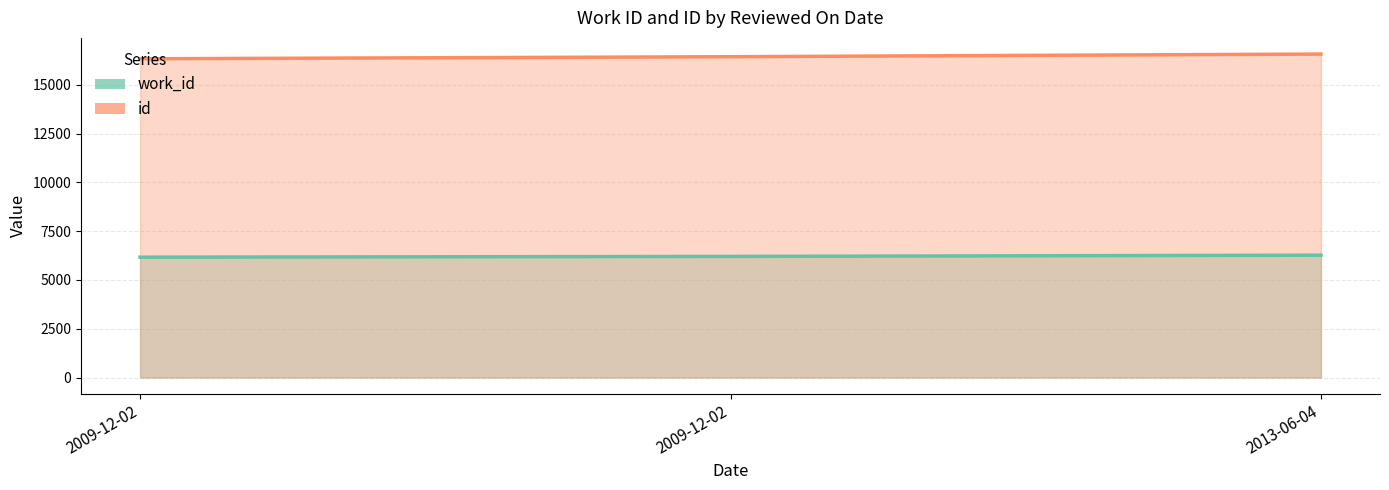

List the series in order of their overall mean, lowest first.

work_id line, id line